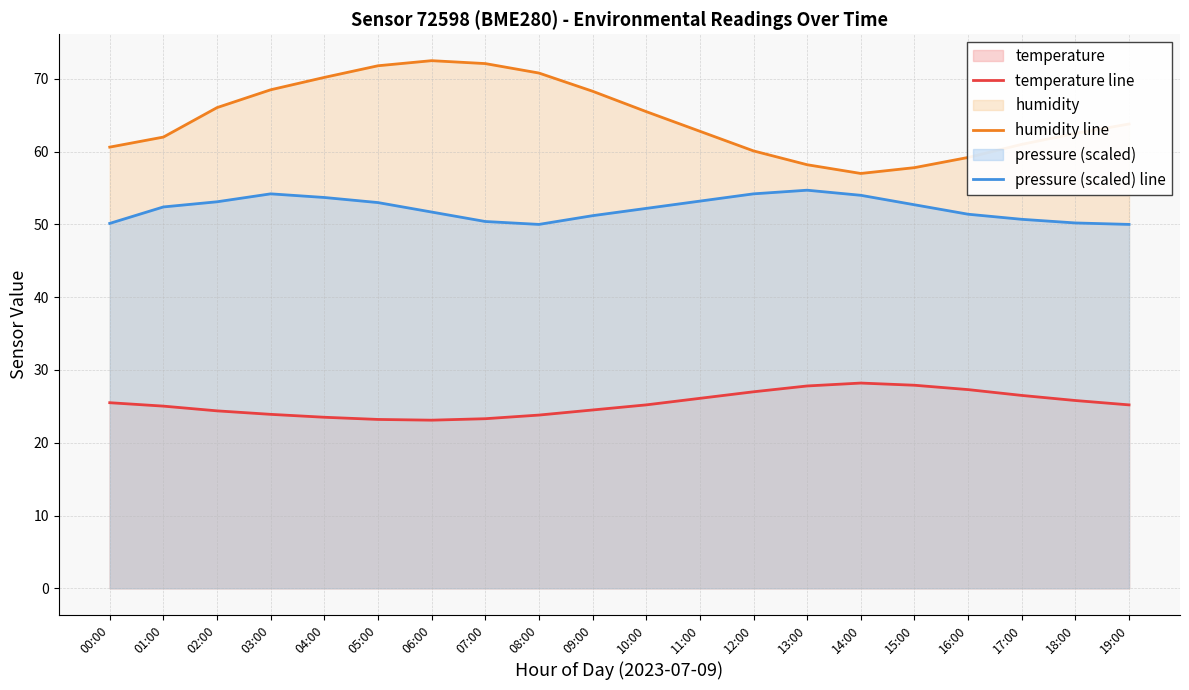

True or false: temperature line and humidity line cross at least once.

False